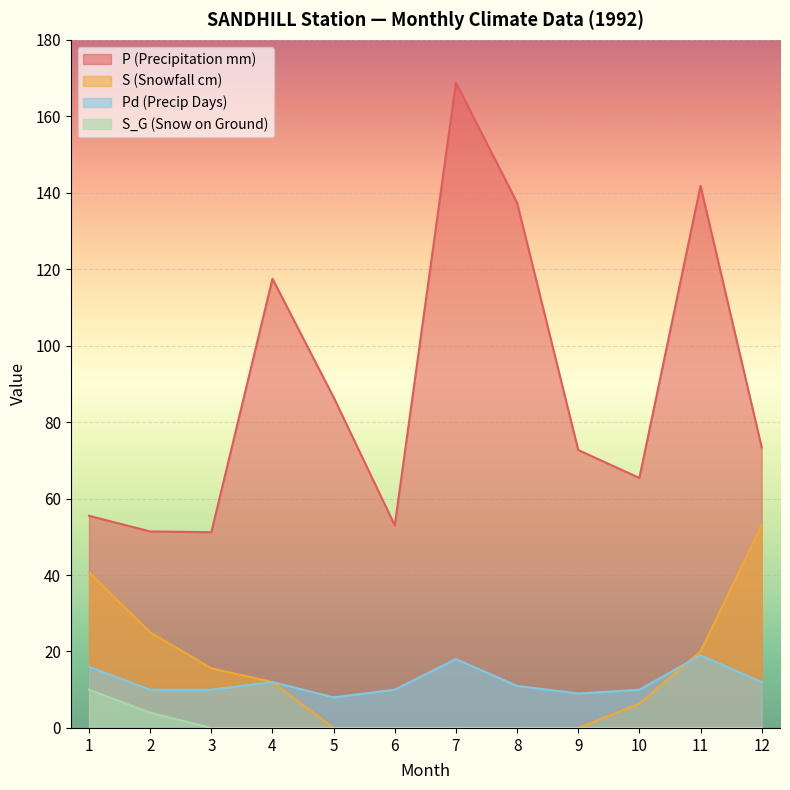

How many lines are shown in the chart?

4